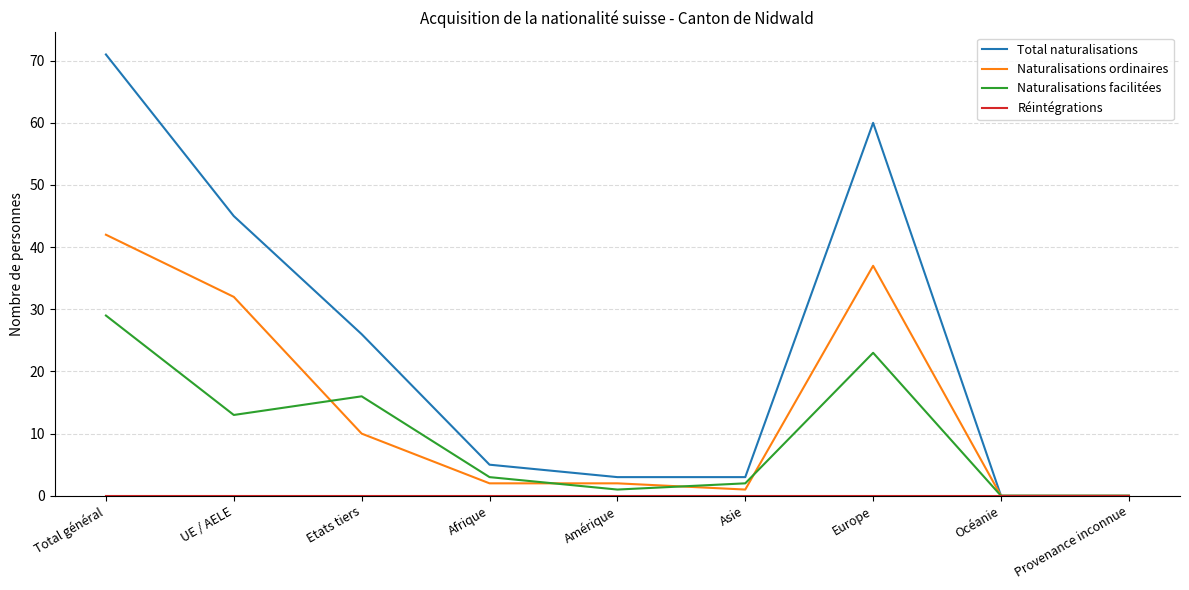

What position from the right is Etats tiers?

7